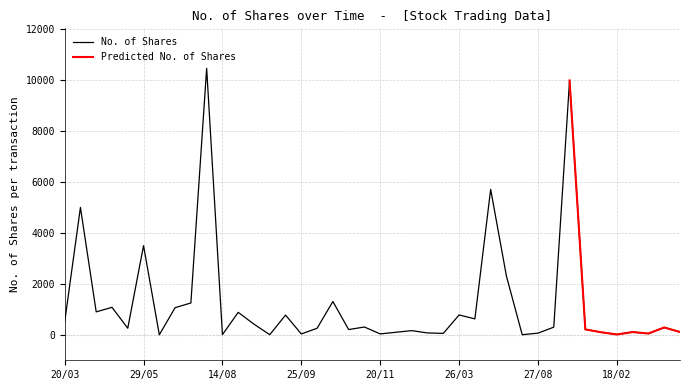

What is the highest value of the No. of Shares series?

10462